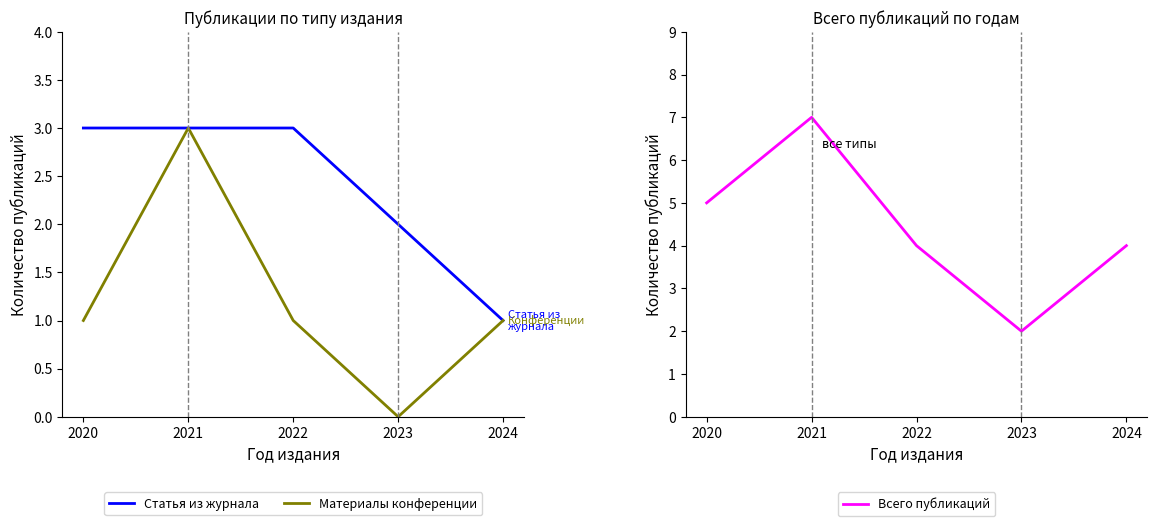

What is the value of the Всего публикаций point at the 4th from the left?

2